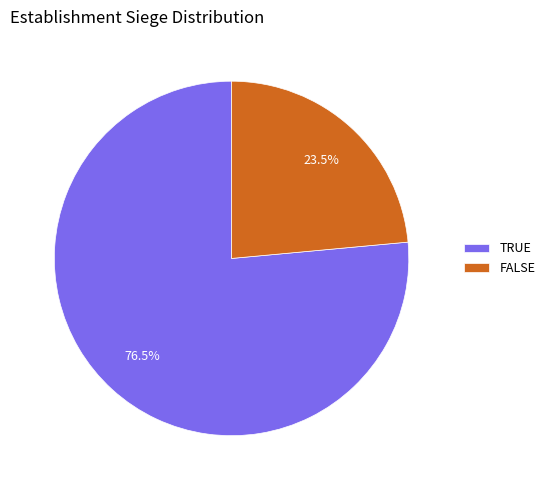

Which slice is the smallest?

FALSE